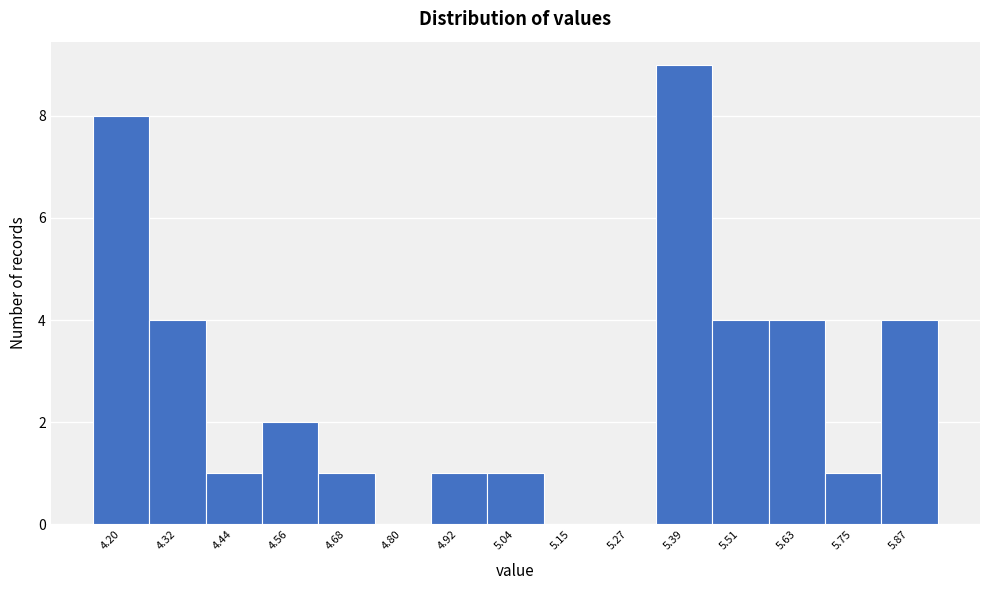

What is the height of the bar covering 5.70 to 5.82 on the x-axis? Neither the bar edges nor the heights are printed on the chart, so give them approximately, as read against the axes.

1